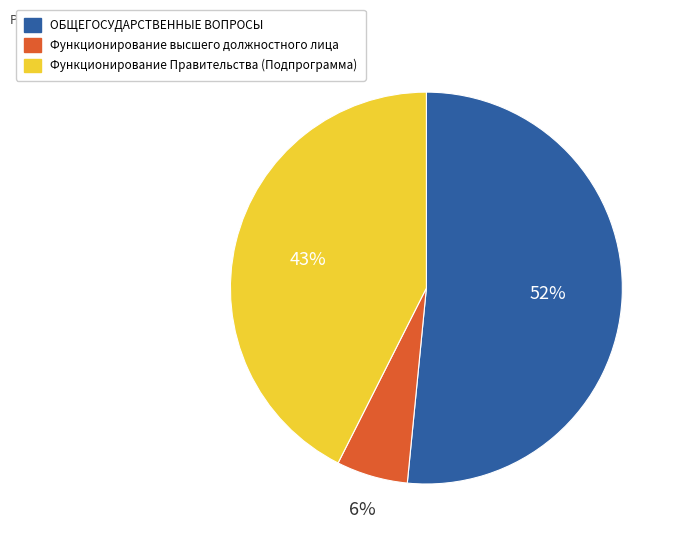

What is the ratio of the value at Функционирование Правительства (Подпрограмма) to the value at ОБЩЕГОСУДАРСТВЕННЫЕ ВОПРОСЫ?

0.8